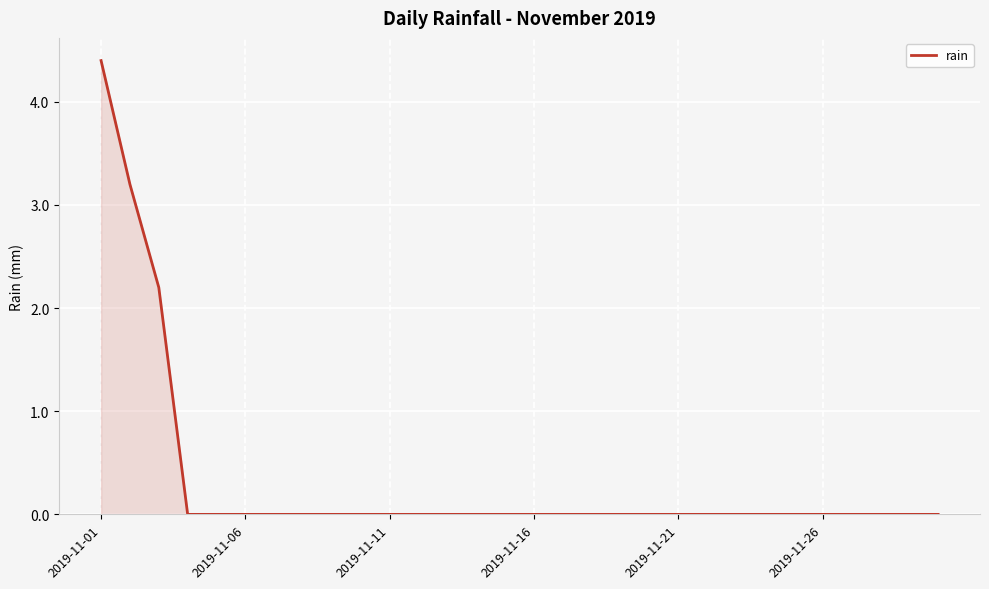

What is the sum of all values?

9.8